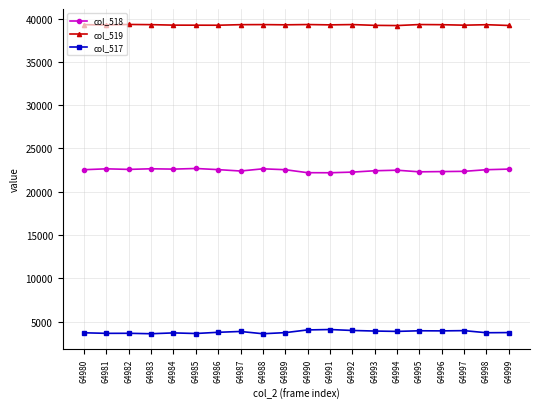

What is the spread (max minus min) of values at 64980?

35583